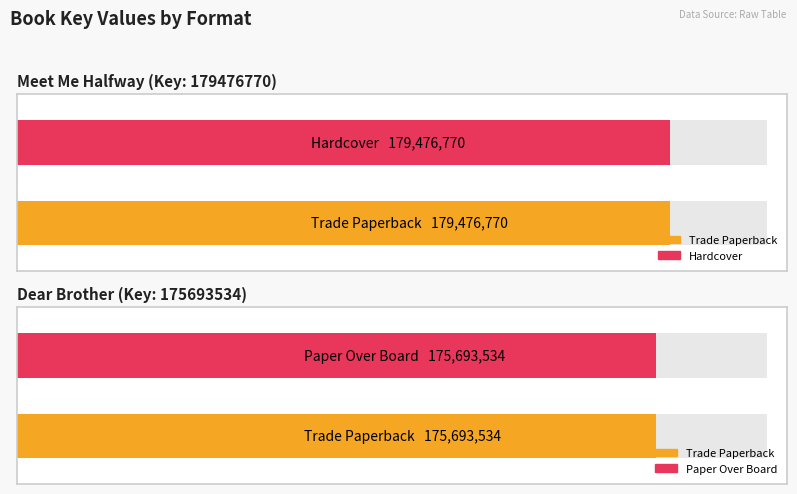

True or false: Trade Paperback has a value of 40248691 at Dear Brother.

False